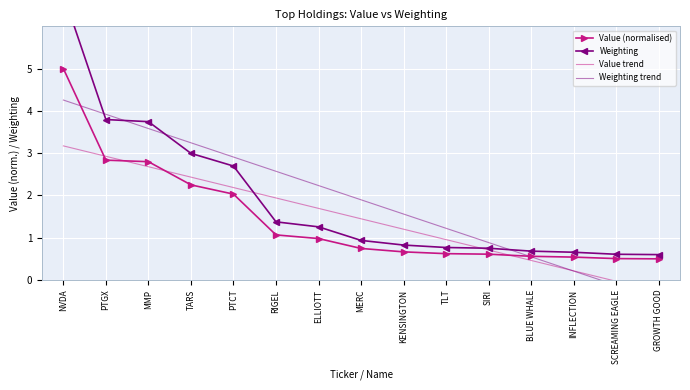

At which label does Weighting reach its minimum?

GROWTH GOOD